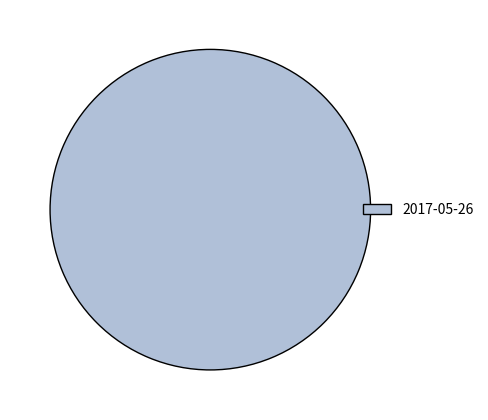

True or false: 2017-05-26 accounts for 85% of the total.

False